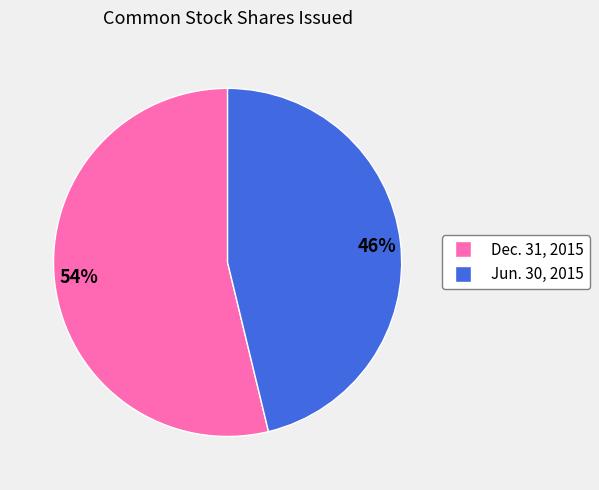

Rank the categories by value from highest to lowest.

54%, 46%